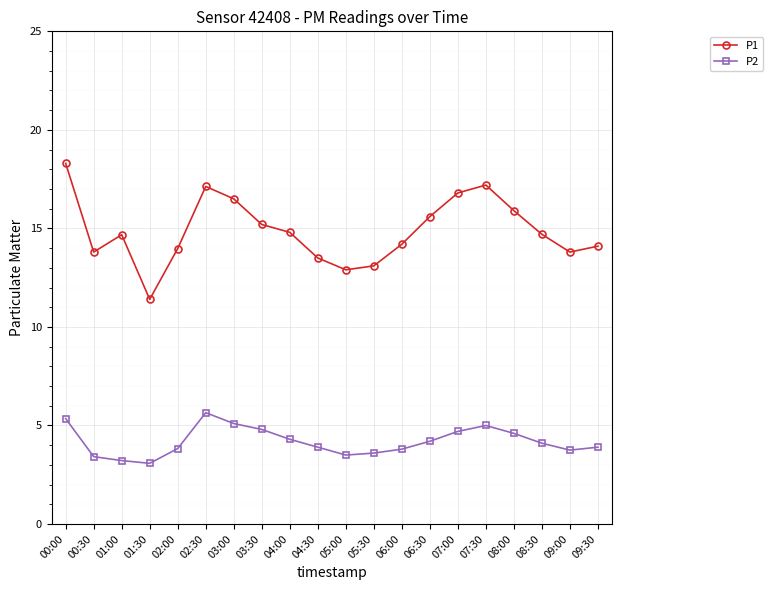

Is it true that P2 equals 6.5 at 03:30?

False